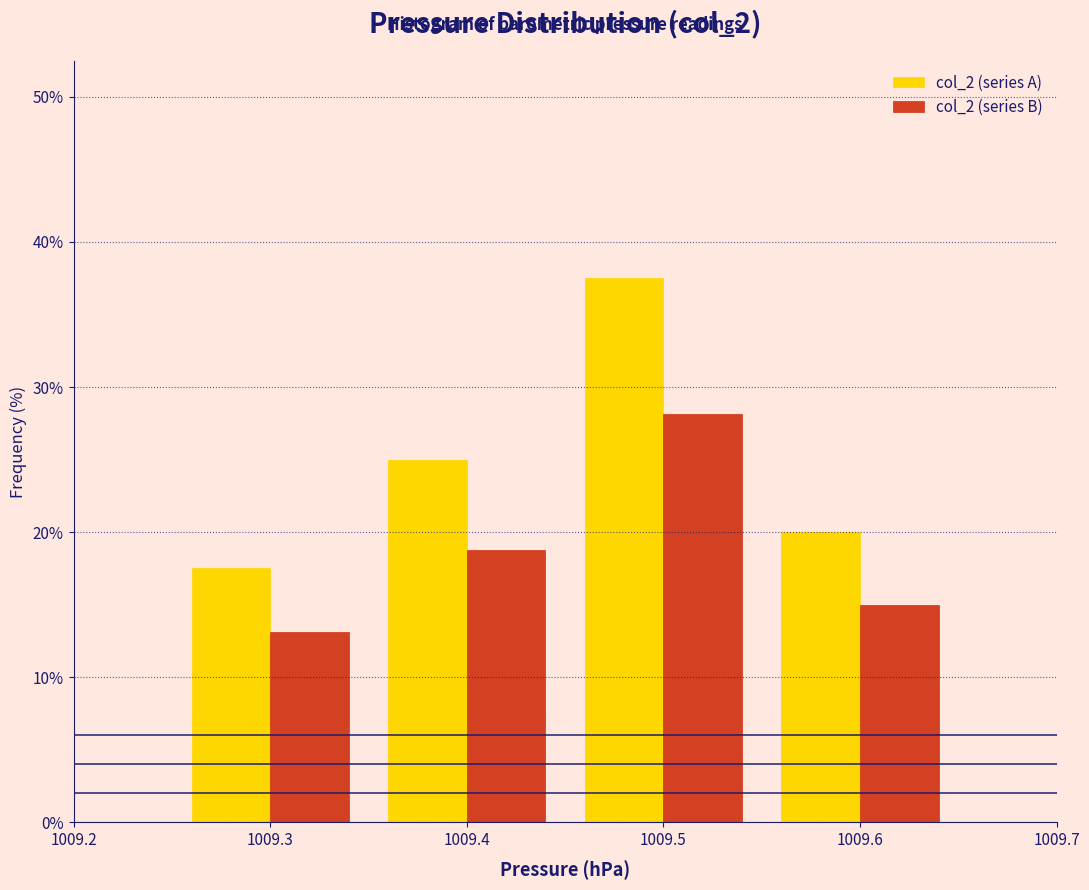

Reading left to right, transcribe this chart: for each range on the x-axis, give the height of each series' bar. The values are not printed on the chart, so give them approximately, as read against the axis.

1009.25 to 1009.35: col_2 (series A)=18	col_2 (series B)=13
1009.35 to 1009.45: col_2 (series A)=25	col_2 (series B)=19
1009.45 to 1009.55: col_2 (series A)=38	col_2 (series B)=28
1009.55 to 1009.65: col_2 (series A)=20	col_2 (series B)=15